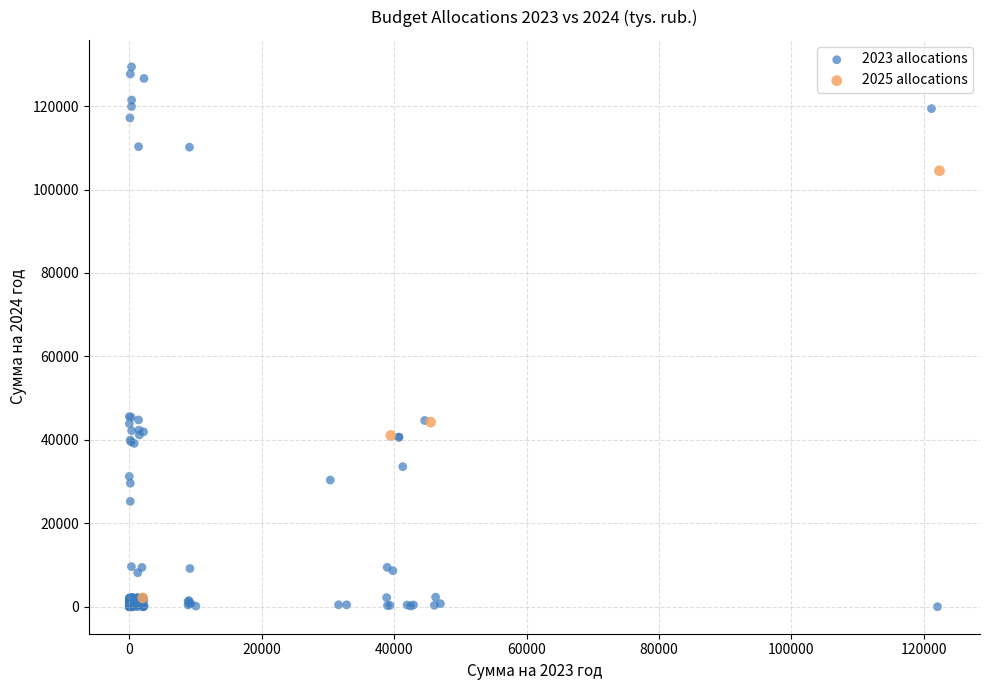

Which series has the largest Y range (max minus min)?

2023 allocations